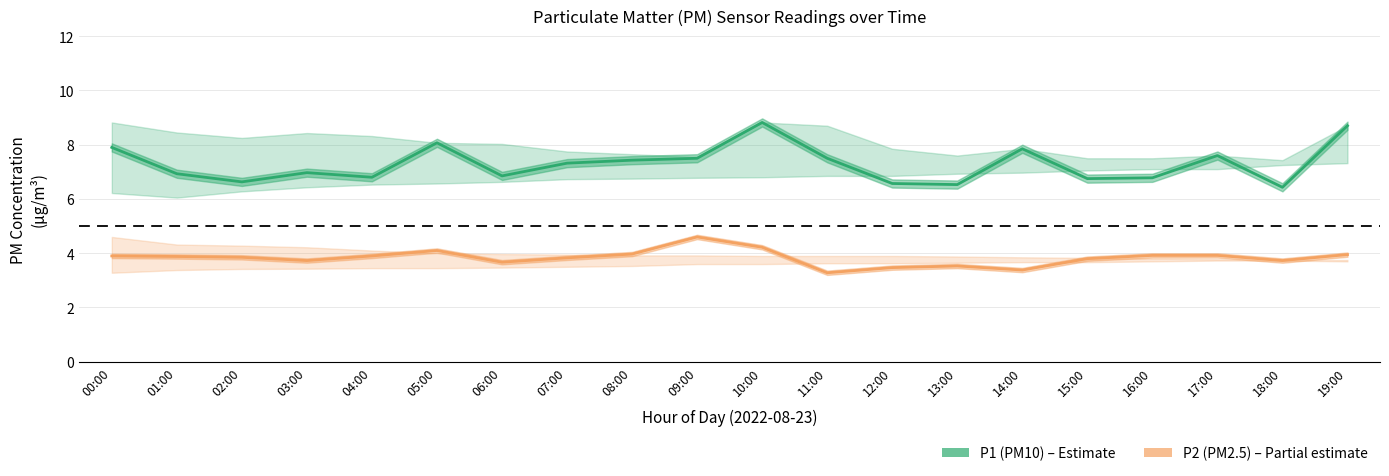

What is the approximate value of P1 (PM10) at 03:00?

7.0